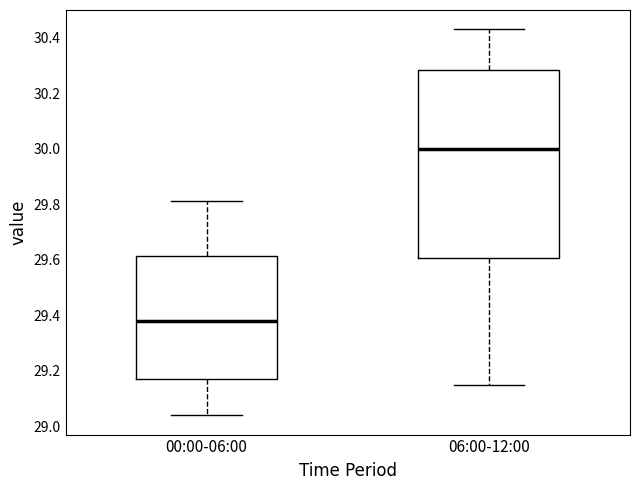

Reading left to right, transcribe this box plot: for each box, give where its median line is, the range the box spans, and where its two whiskers end, as read against the y-axis. The values are not printed on the chart, so give them approximately, as read against the axis.

00:00-06:00: median 29.38, box 29.18 to 29.62, whiskers 29.04 to 29.82
06:00-12:00: median 30.00, box 29.60 to 30.28, whiskers 29.16 to 30.44